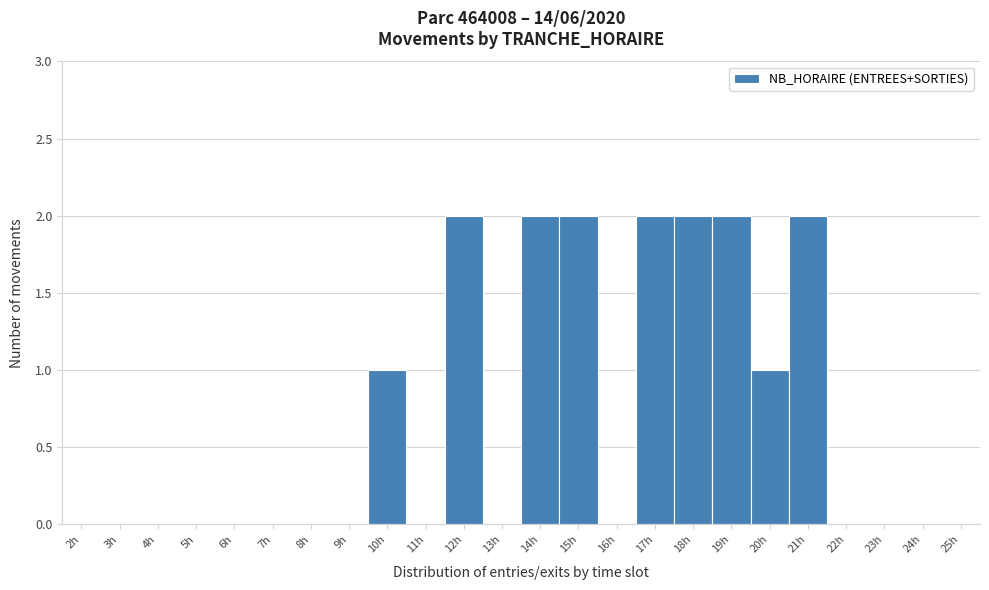

Reading left to right, transcribe this chart: for each bar, give the range it covers on the x-axis and its height. The values are not printed on the chart, so give them approximately, as read against the axis.

1.5 to 2.5: 0
2.5 to 3.5: 0
3.5 to 4.5: 0
4.5 to 5.5: 0
5.5 to 6.5: 0
6.5 to 7.5: 0
7.5 to 8.5: 0
8.5 to 9.5: 0
9.5 to 10.5: 1
10.5 to 11.5: 0
11.5 to 12.5: 2
12.5 to 13.5: 0
13.5 to 14.5: 2
14.5 to 15.5: 2
15.5 to 16.5: 0
16.5 to 17.5: 2
17.5 to 18.5: 2
18.5 to 19.5: 2
19.5 to 20.5: 1
20.5 to 21.5: 2
21.5 to 22.5: 0
22.5 to 23.5: 0
23.5 to 24.5: 0
24.5 to 25.5: 0